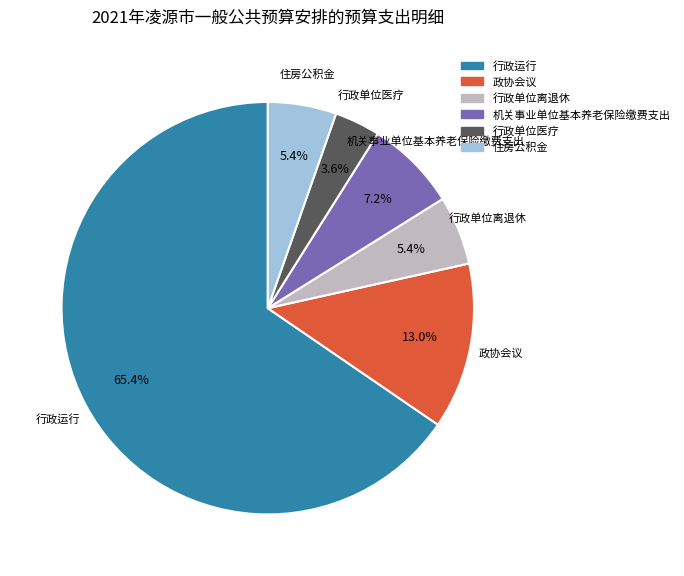

True or false: 政协会议 accounts for 13% of the total.

True